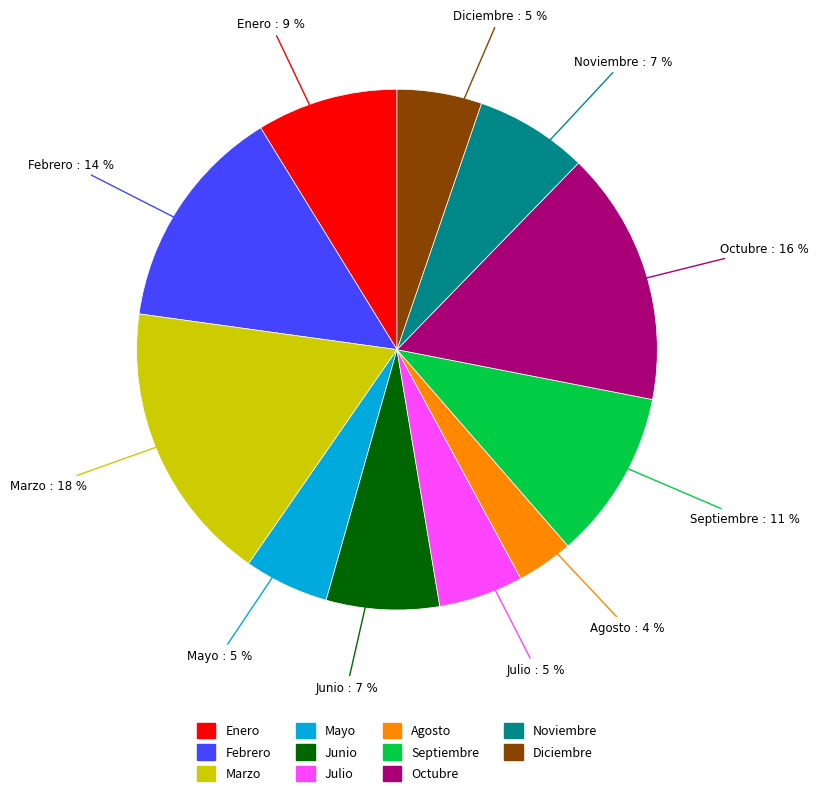

Which has a higher value, Mayo or Enero?

Enero